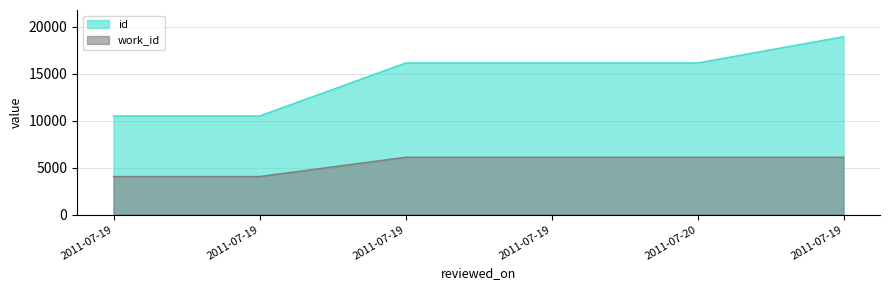

Is the value of work_id at 2011-07-19 greater than the value of id at 2011-07-19?

No